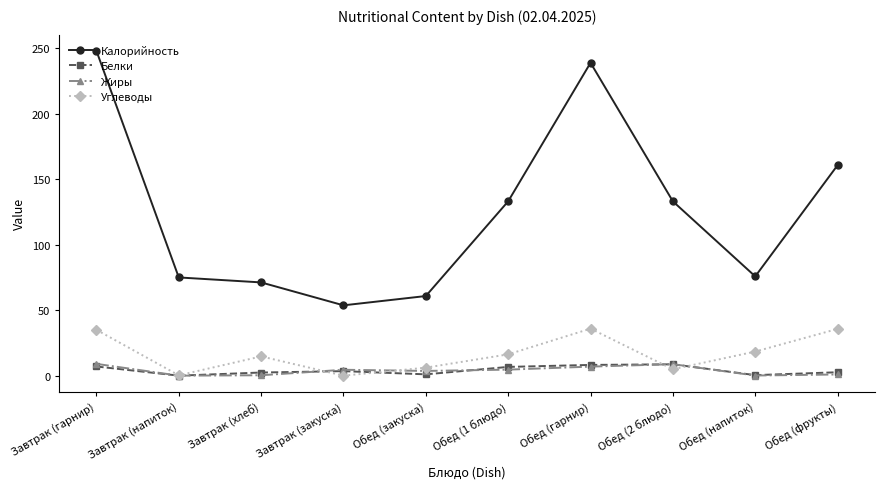

The value of Углеводы at Обед (1 блюдо) is 16.3. True or false?

True